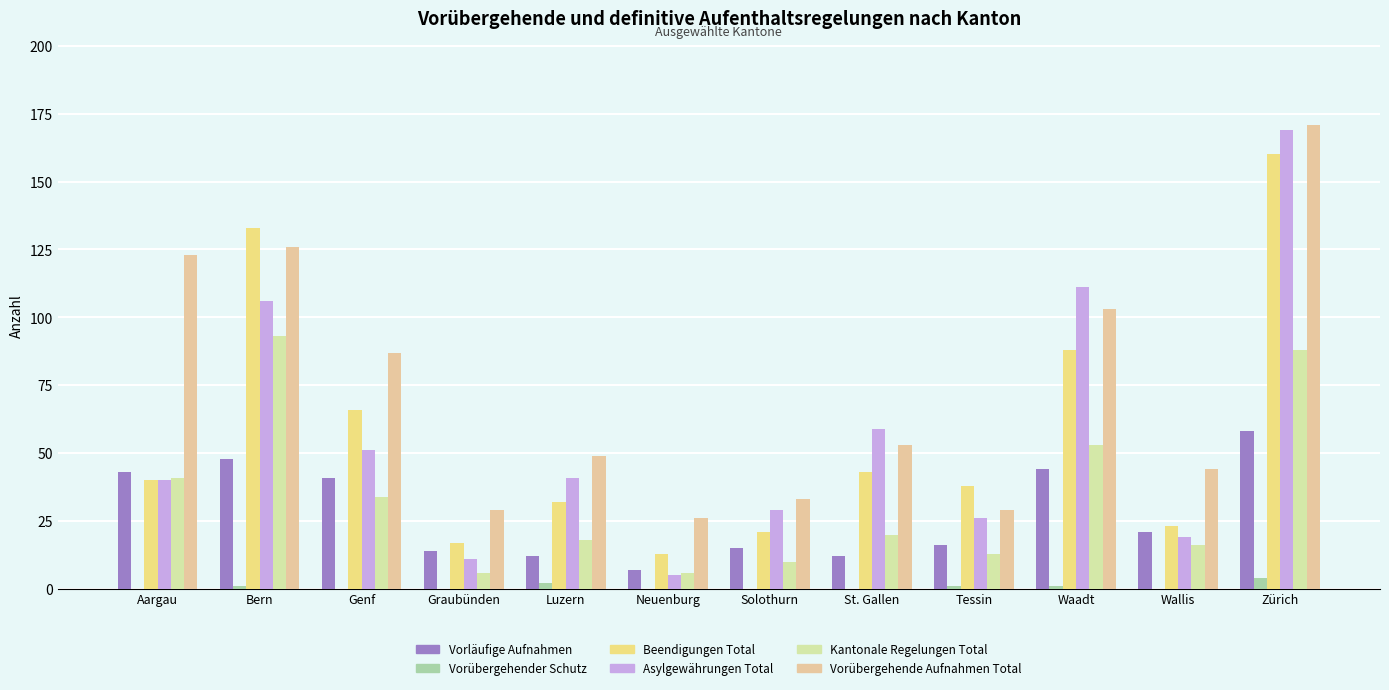

What is the value of the Asylgewährungen Total bar at the 9th from the left?

26